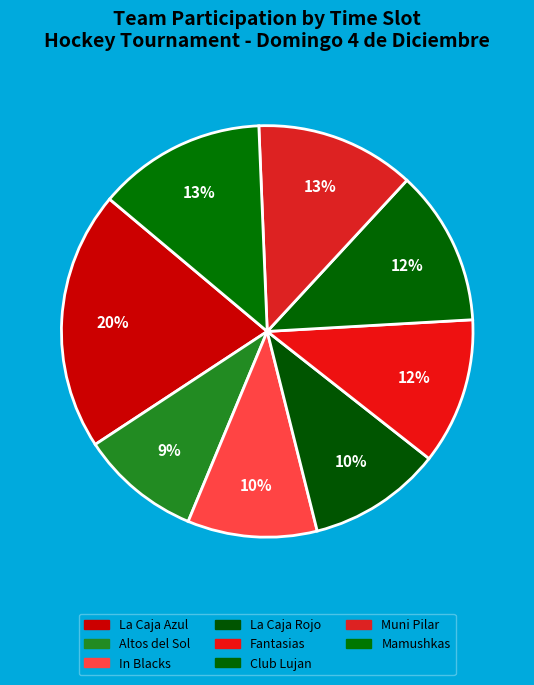

Count the number of slices in the pie.

8